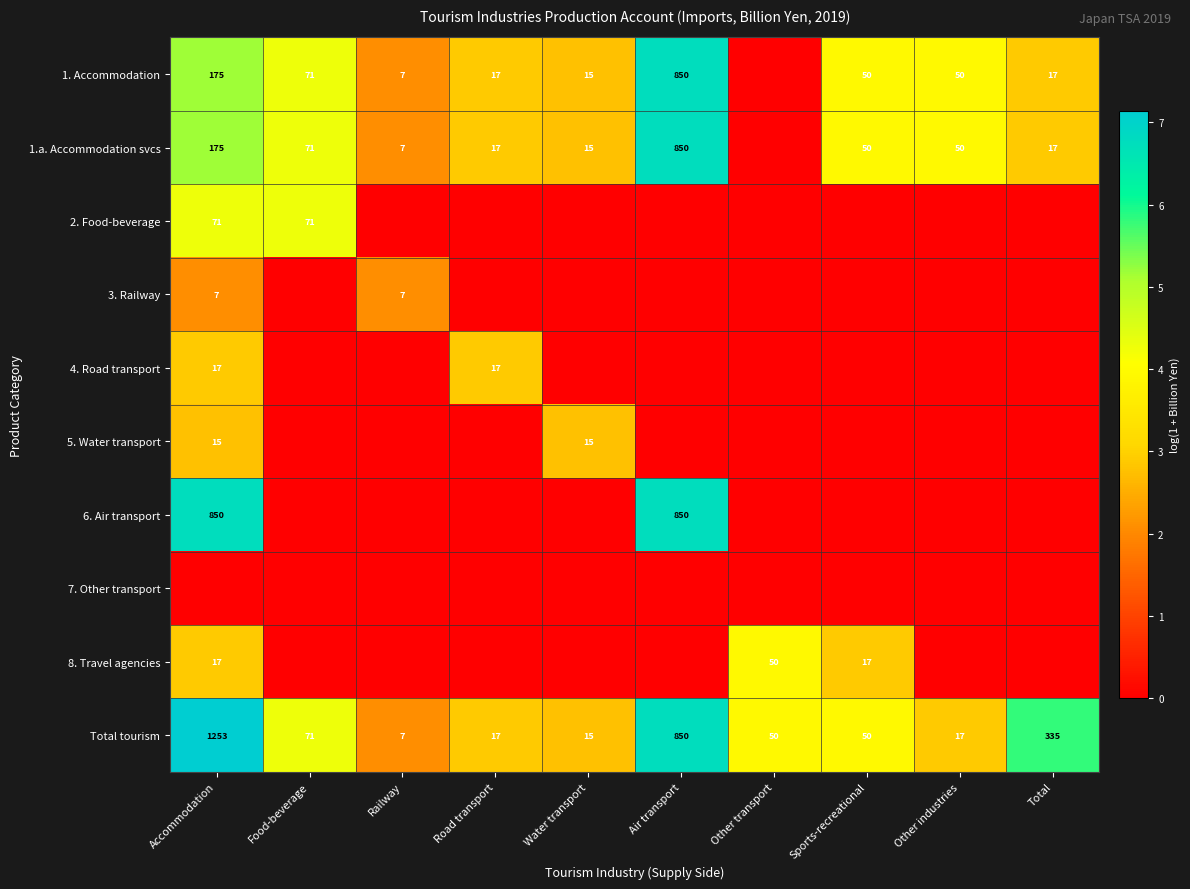

The value of 3. Railway at Railway is 3. True or false?

False